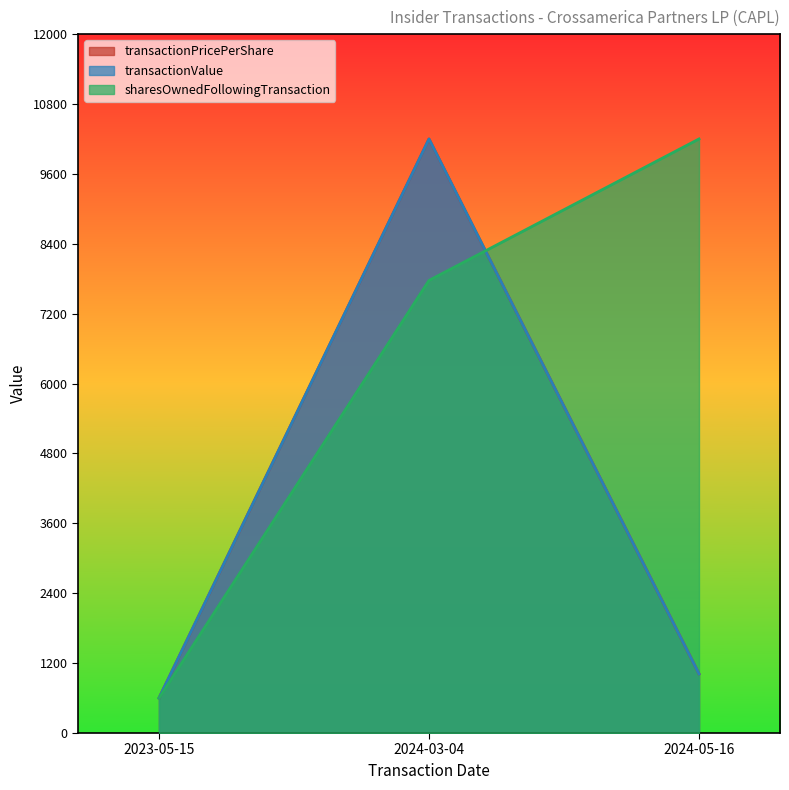

What is the sum of all transactionPricePerShare values?

11817.1